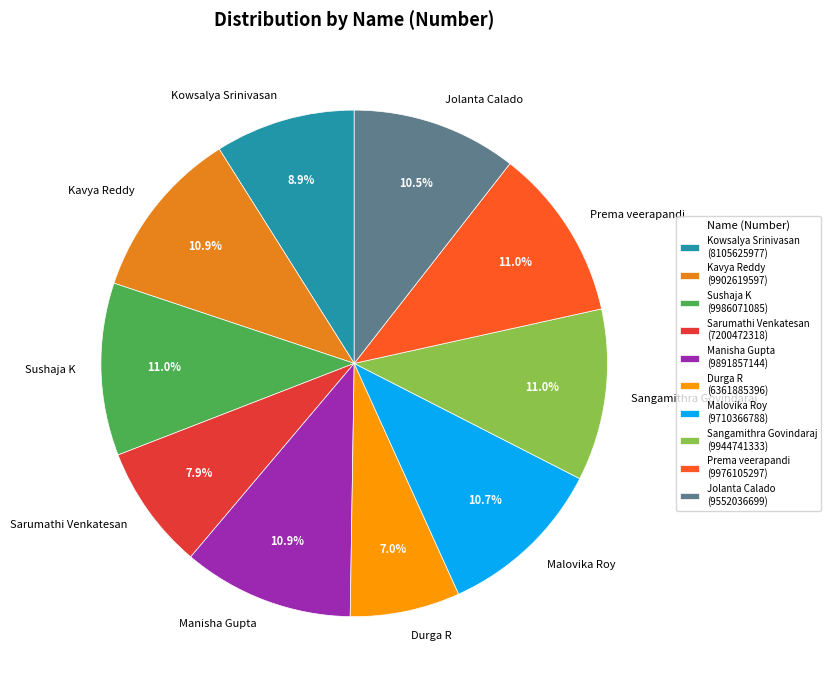

To the nearest percent, what is the combined percentage of Manisha Gupta and Malovika Roy?

22%